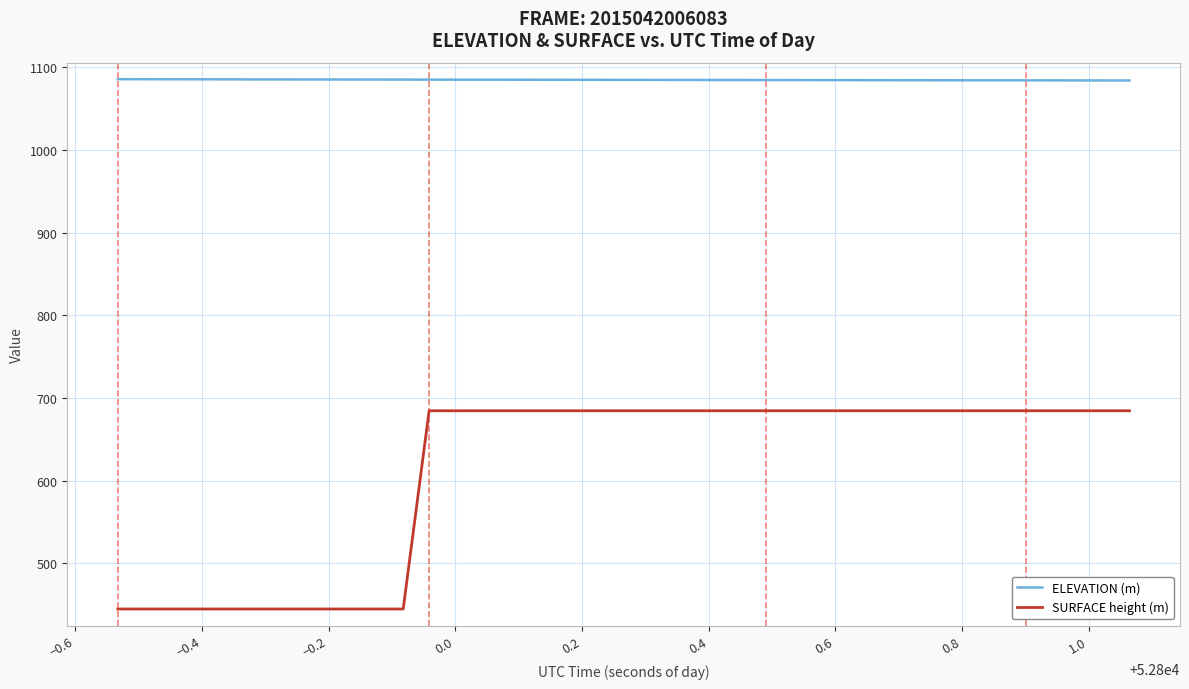

Which series has the largest total across all categories?

ELEVATION (m)